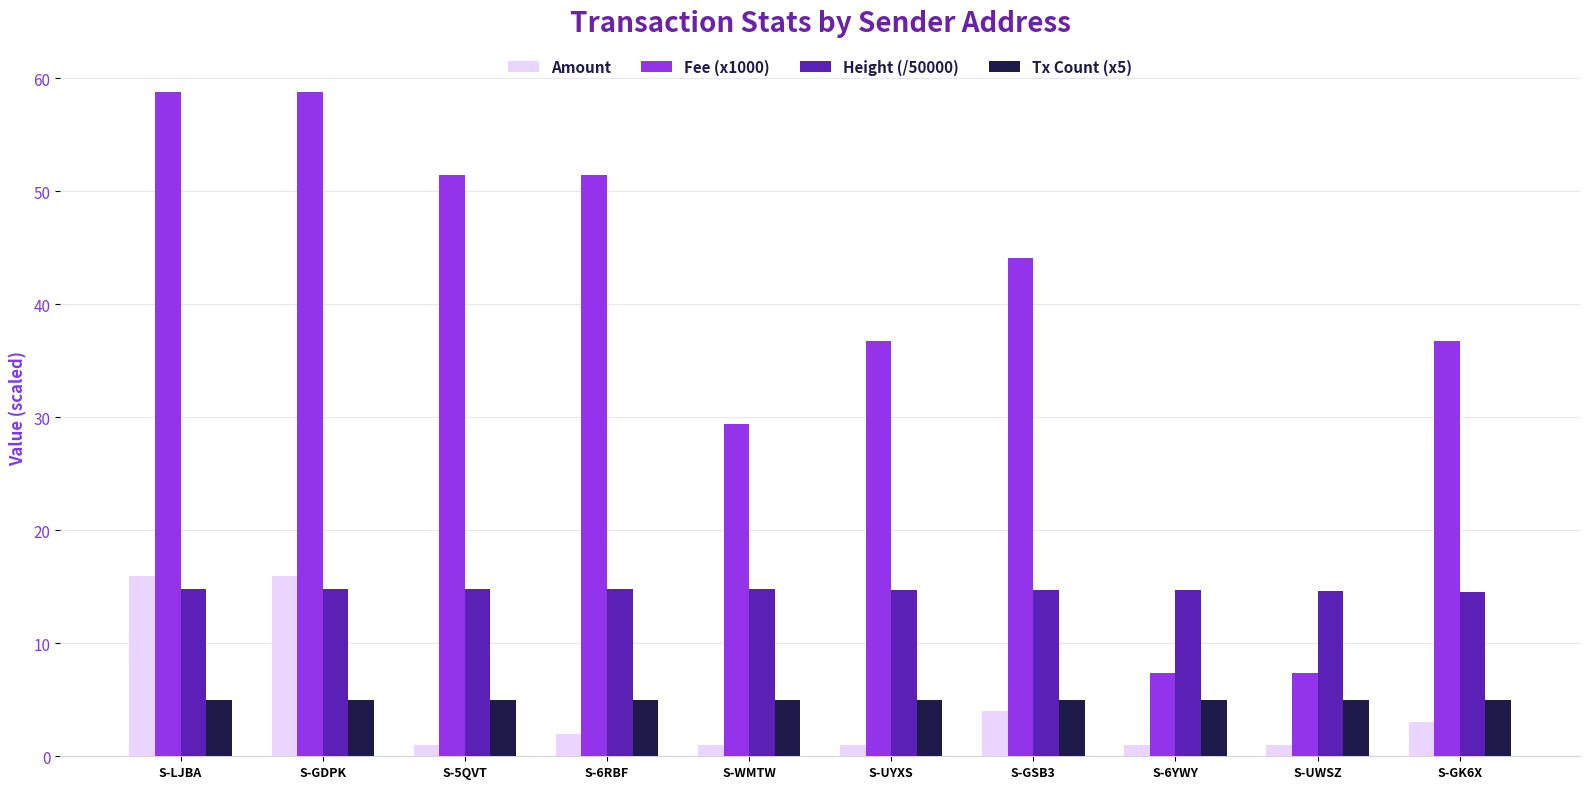

Which series has the largest total across all categories?

Fee (x1000)